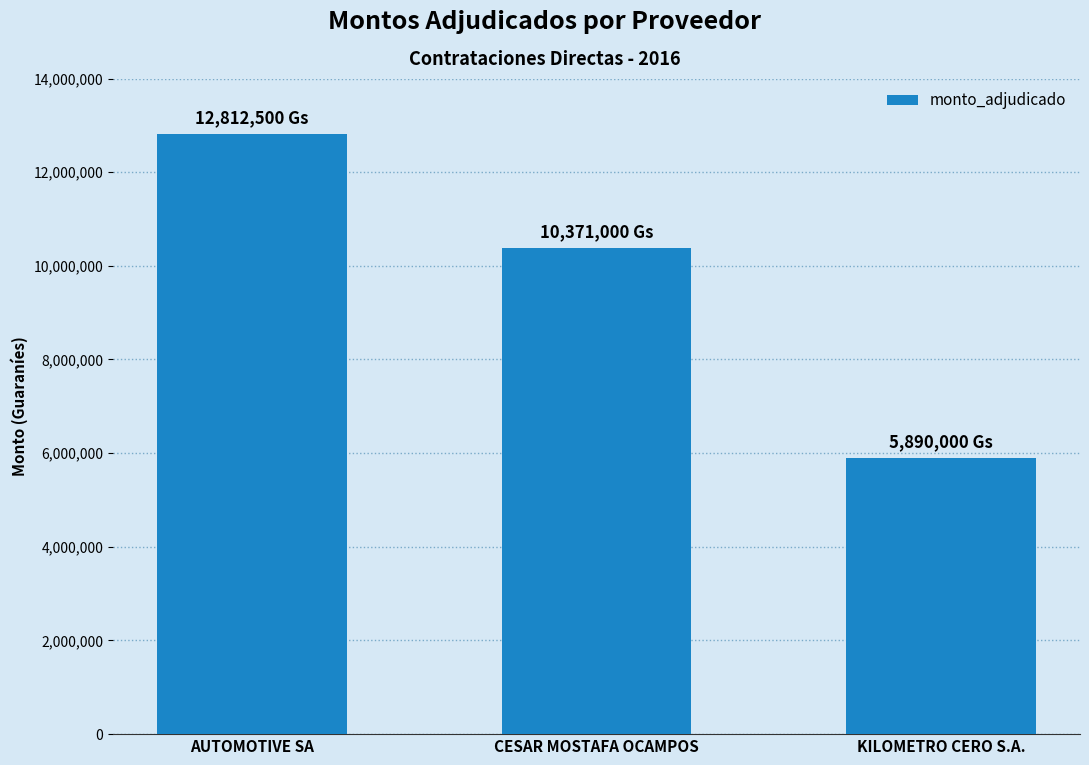

How many bars are there in total?

3